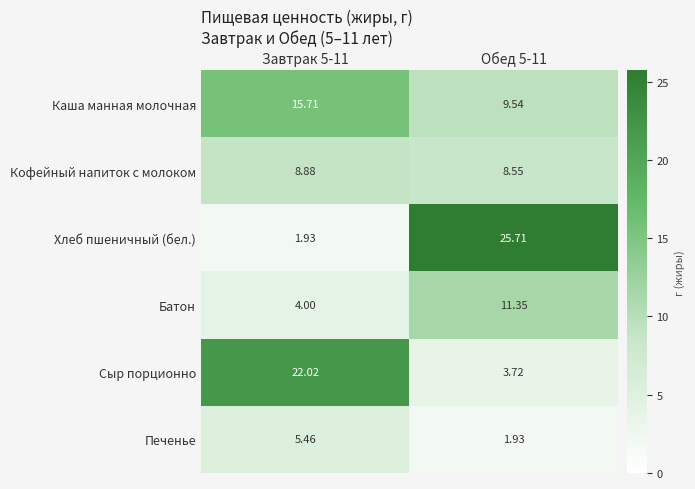

At Завтрак 5-11, list the series in order from smallest to largest.

Хлеб пшеничный (бел.), Батон, Печенье, Кофейный напиток с молоком, Каша манная молочная, Сыр порционно